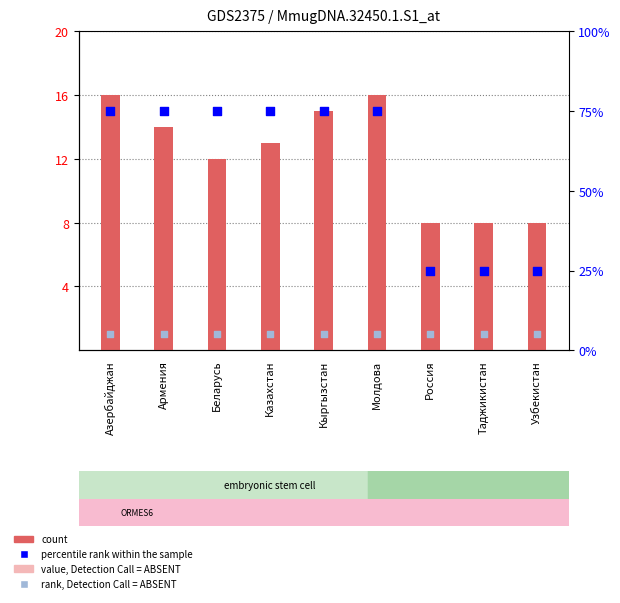

Which series has the largest Y range (max minus min)?

percentile rank within the sample